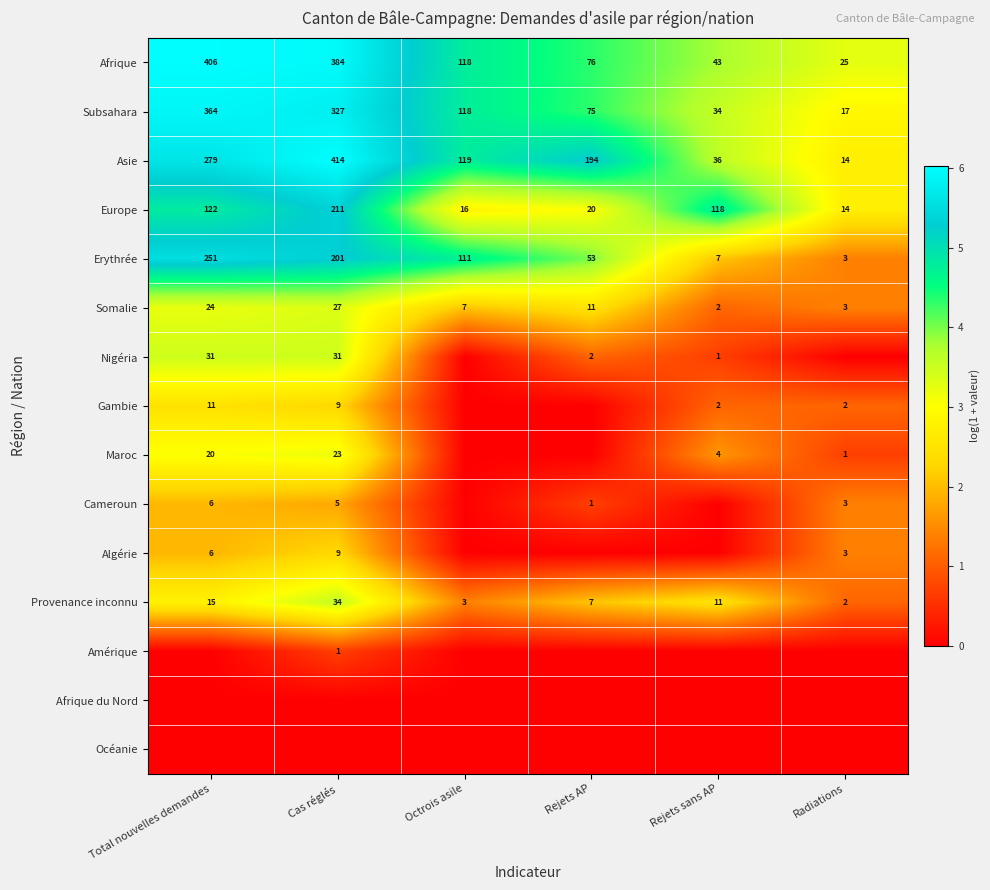

Which category has the highest value in the Somalie series?

Cas réglés